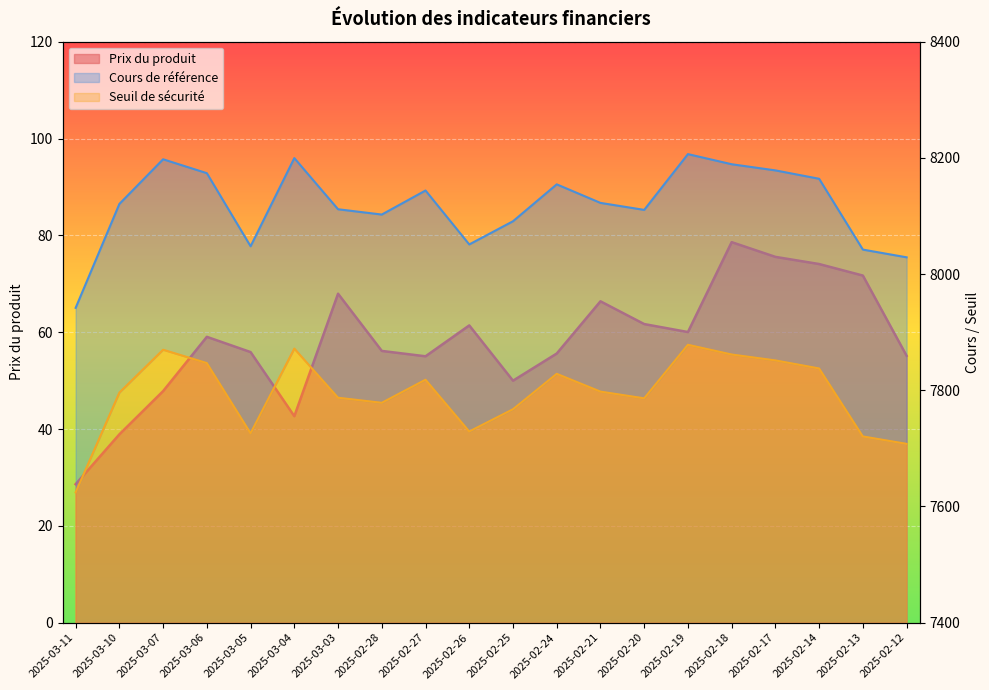

Rank the series by their maximum value, from lowest to highest.

Prix du produit, Seuil de sécurité, Cours de référence